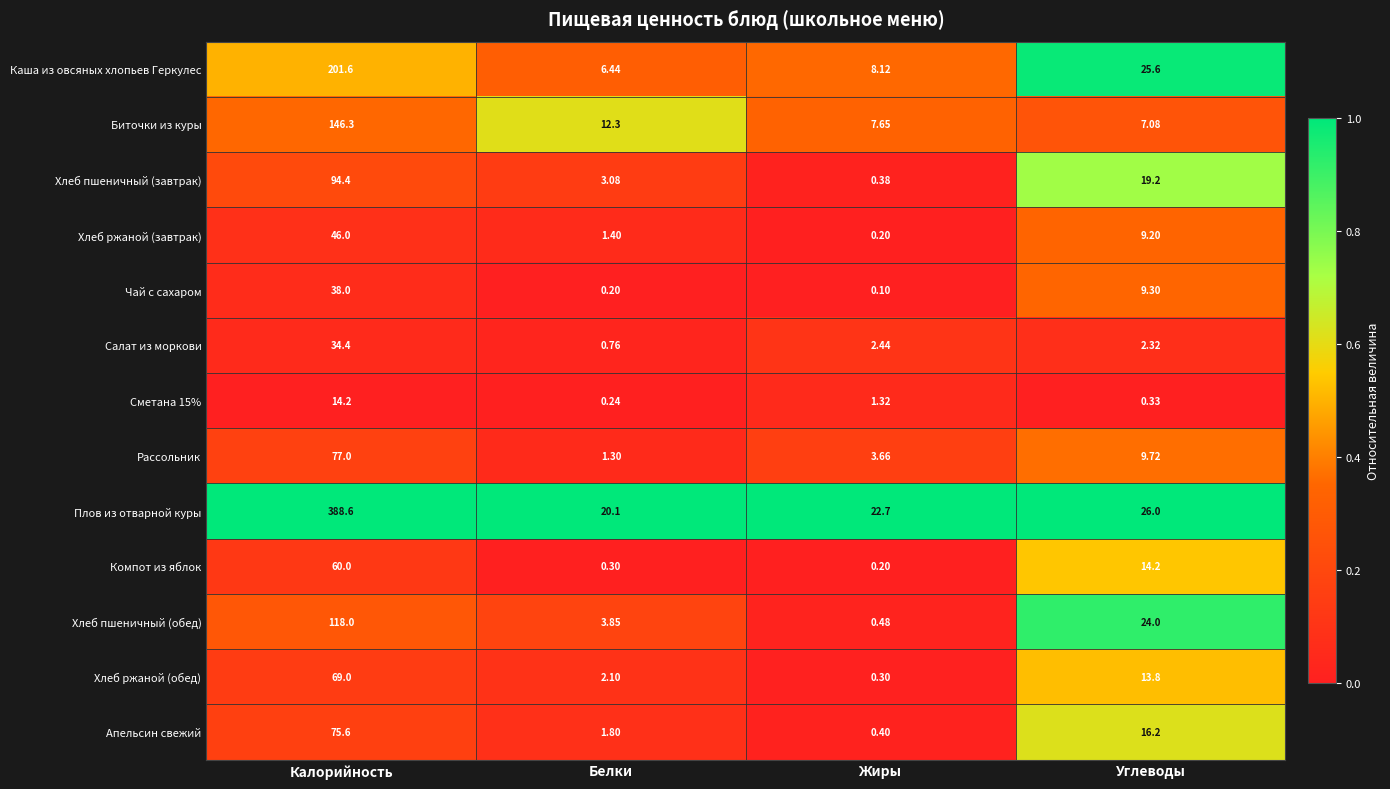

Rank the categories by Салат из моркови value from highest to lowest.

Калорийность, Жиры, Углеводы, Белки